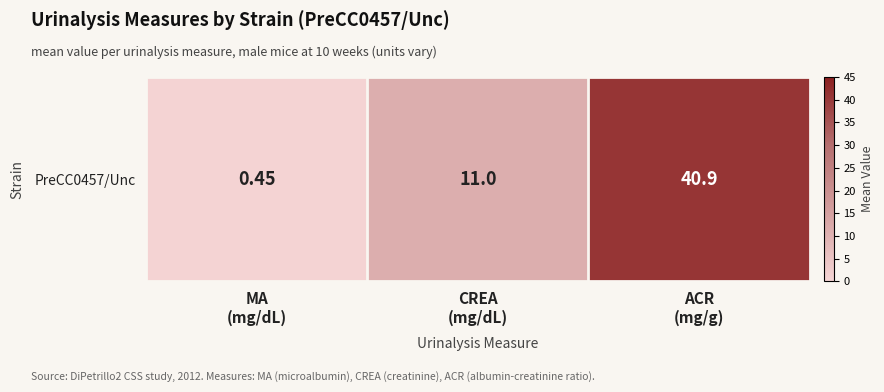

At which label is the value closest to 20?

CREA
(mg/dL)